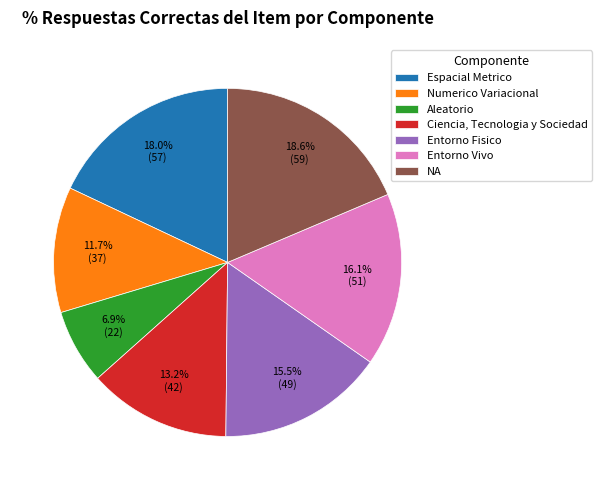

How many segments does this pie chart have?

7